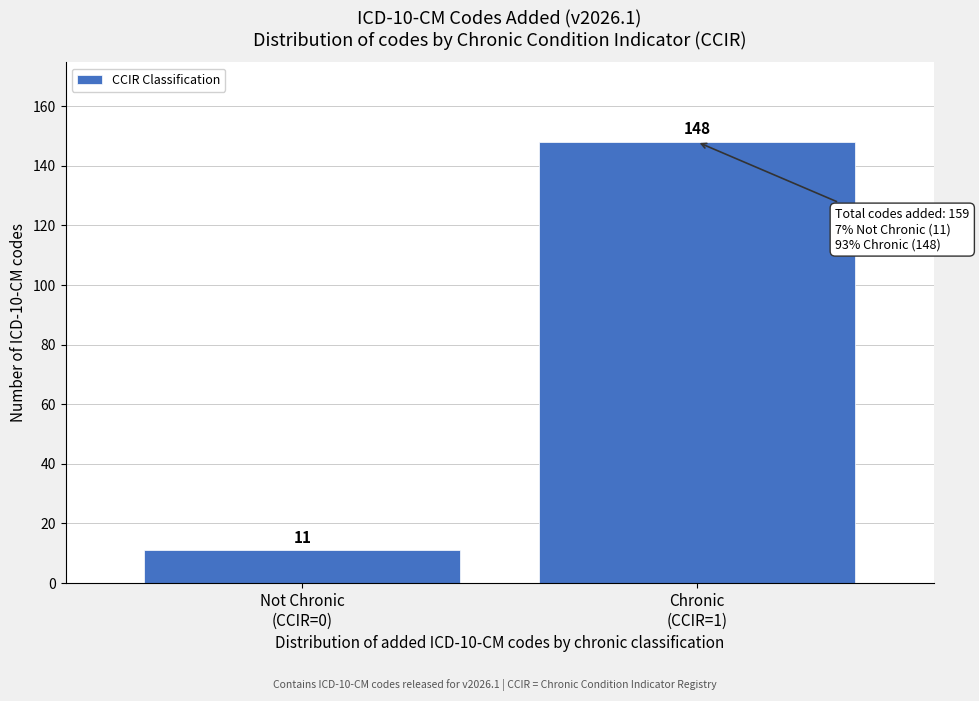

Reading left to right, transcribe all the data shown in this chart.

11	148